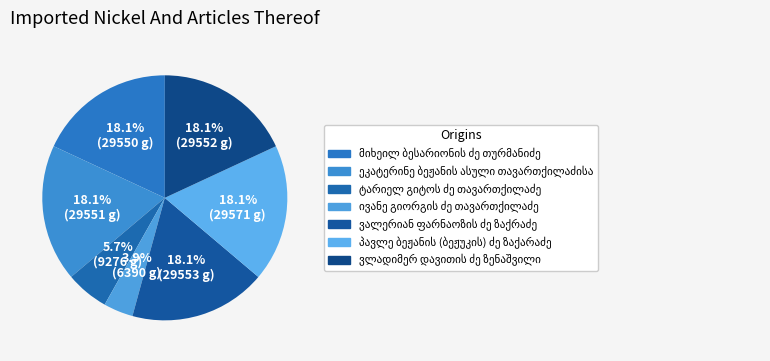

Combined, do მიხეილ ბესარიონის ძე თურმანიძე and ტარიელ გიტოს ძე თავართქილაძე account for over 50%?

No